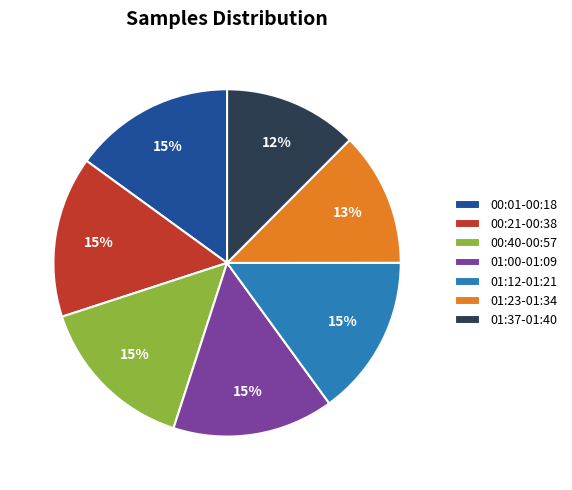

Do 01:12-01:21 and 01:23-01:34 together represent more than half of the pie?

No